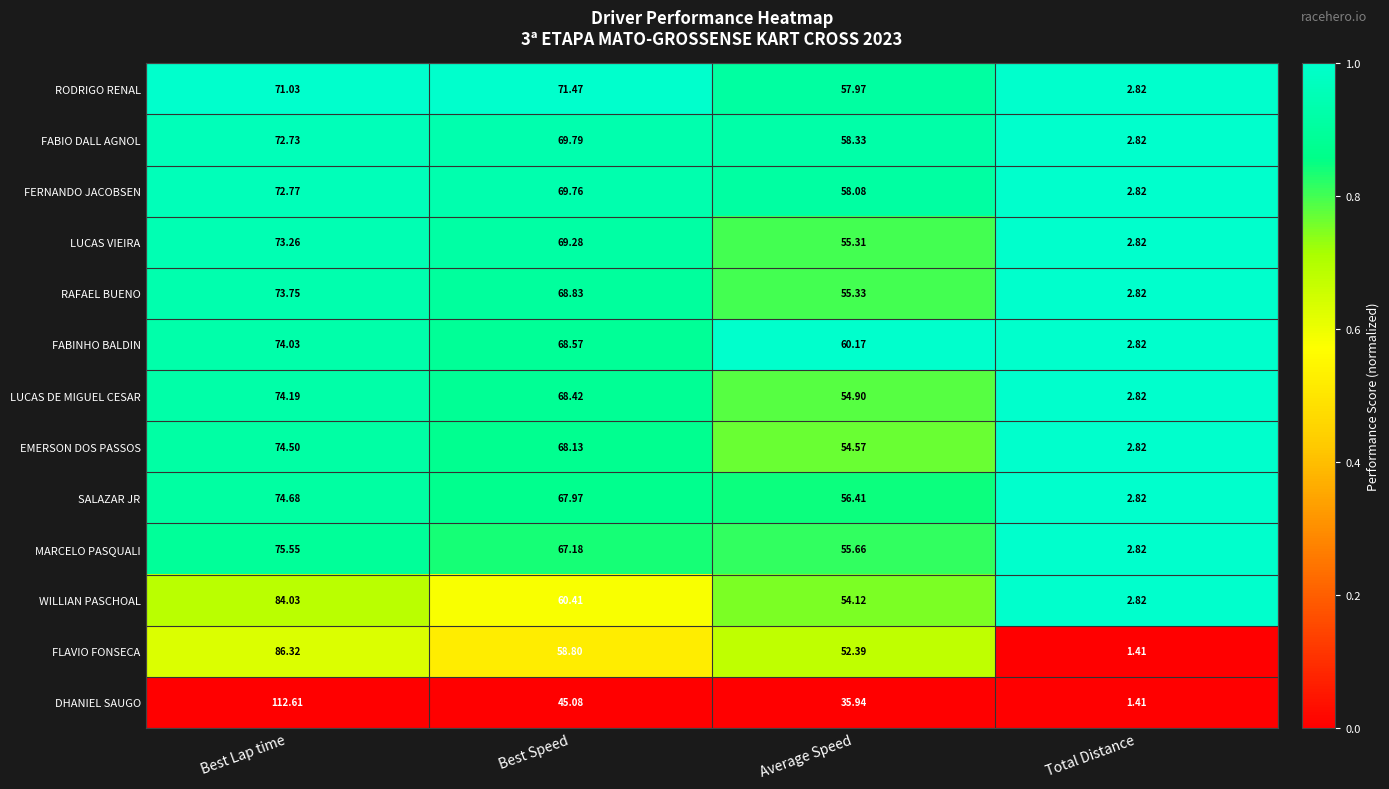

Which series has the largest total across all categories?

FABINHO BALDIN